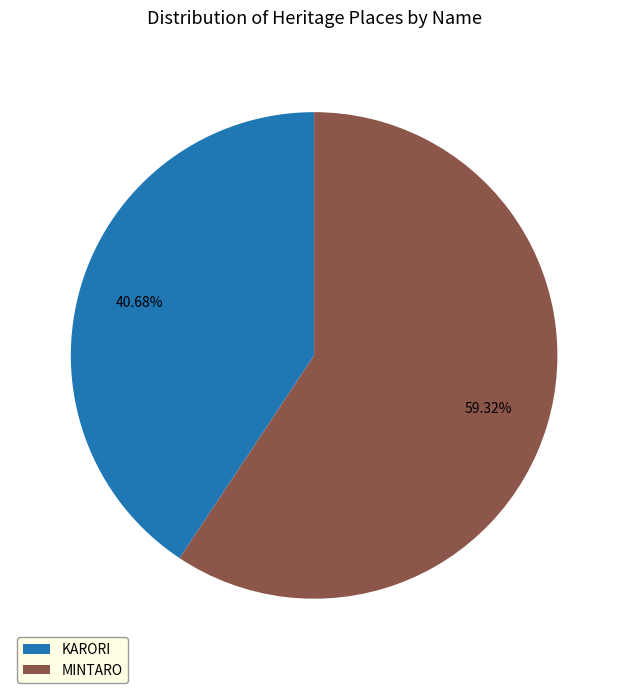

What percentage is the KARORI slice, to the nearest percent?

41%